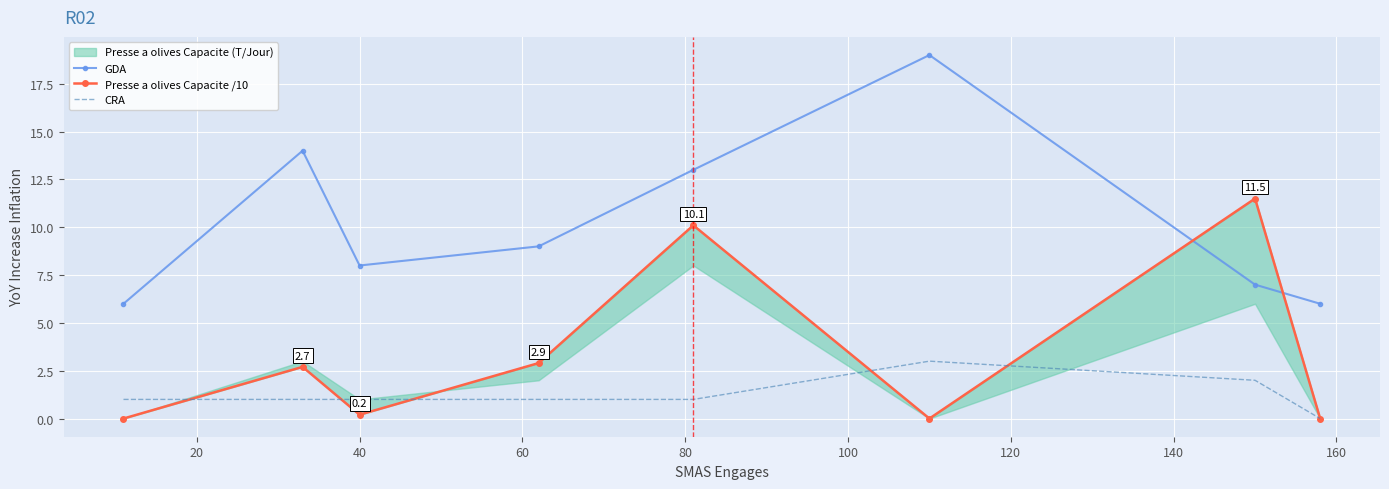

At how many categories does at least one series exceed 5?

8